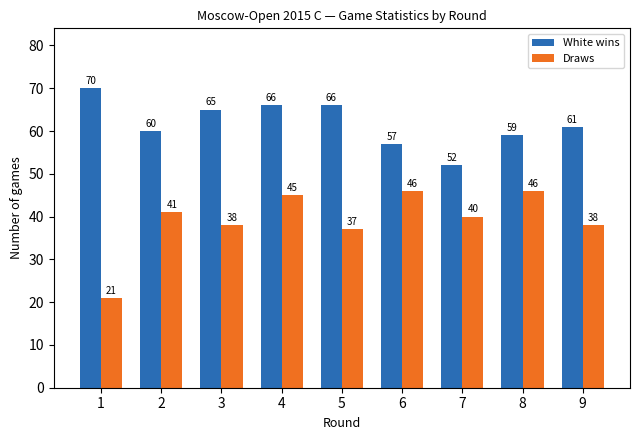

How many bars are there in each group?

2